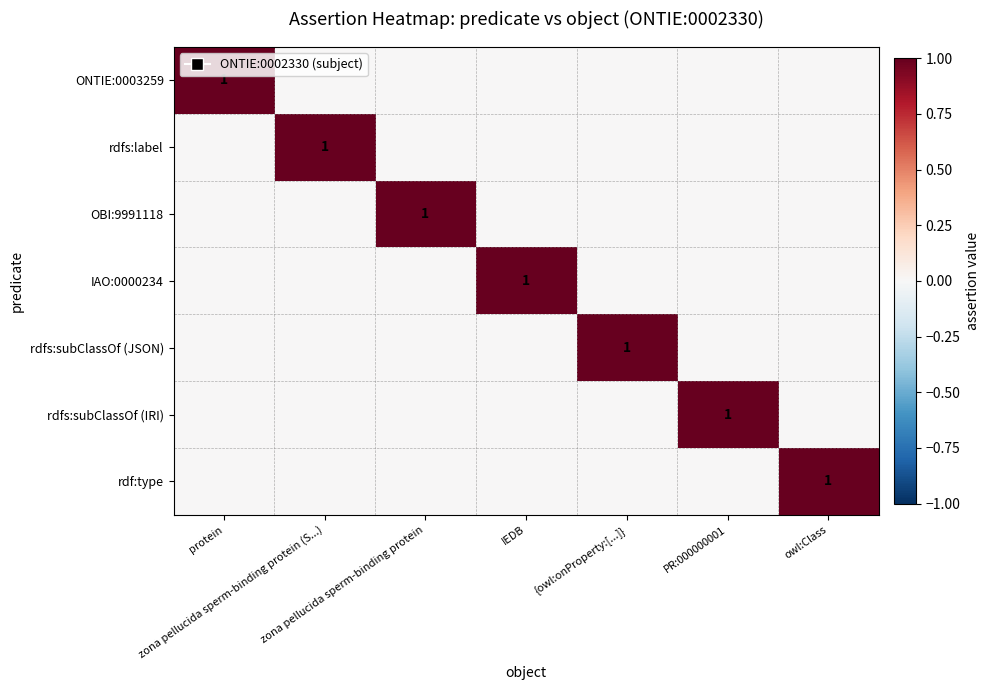

Which label corresponds to the largest value in the chart?

protein